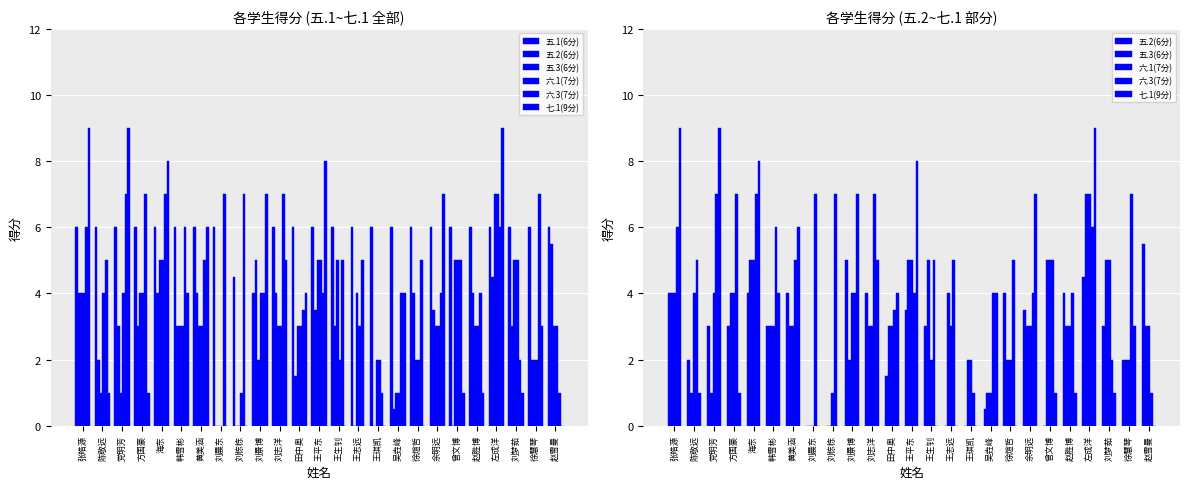

How many values in the 五.2(6分) series exceed 3?

11